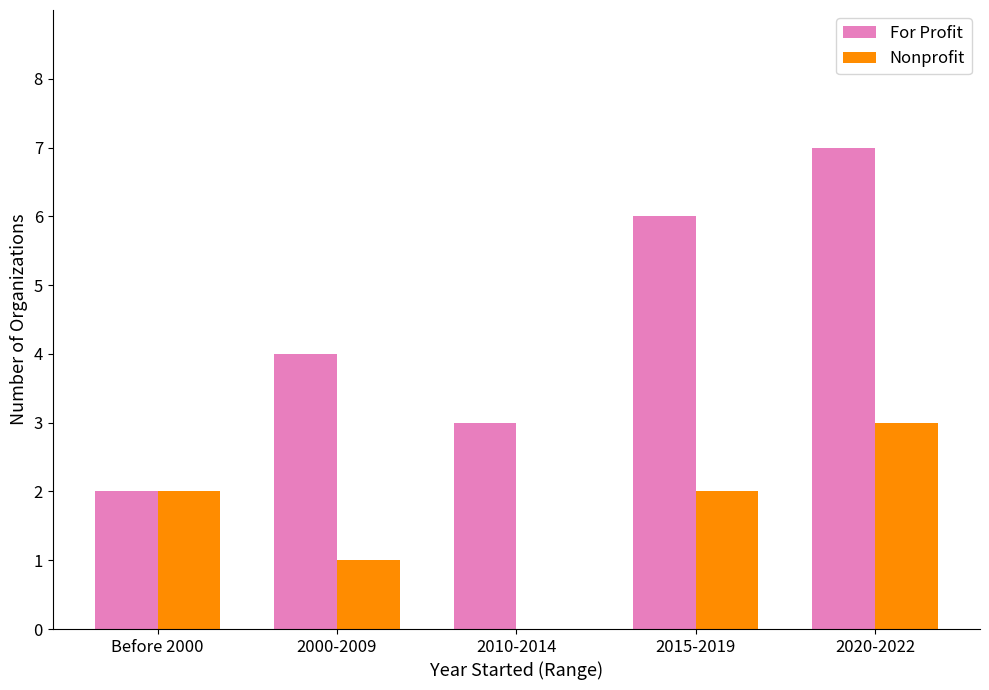

Reading left to right, what are all the values shown in this chart?

For Profit: 2	4	3	6	7
Nonprofit: 2	1	0	2	3